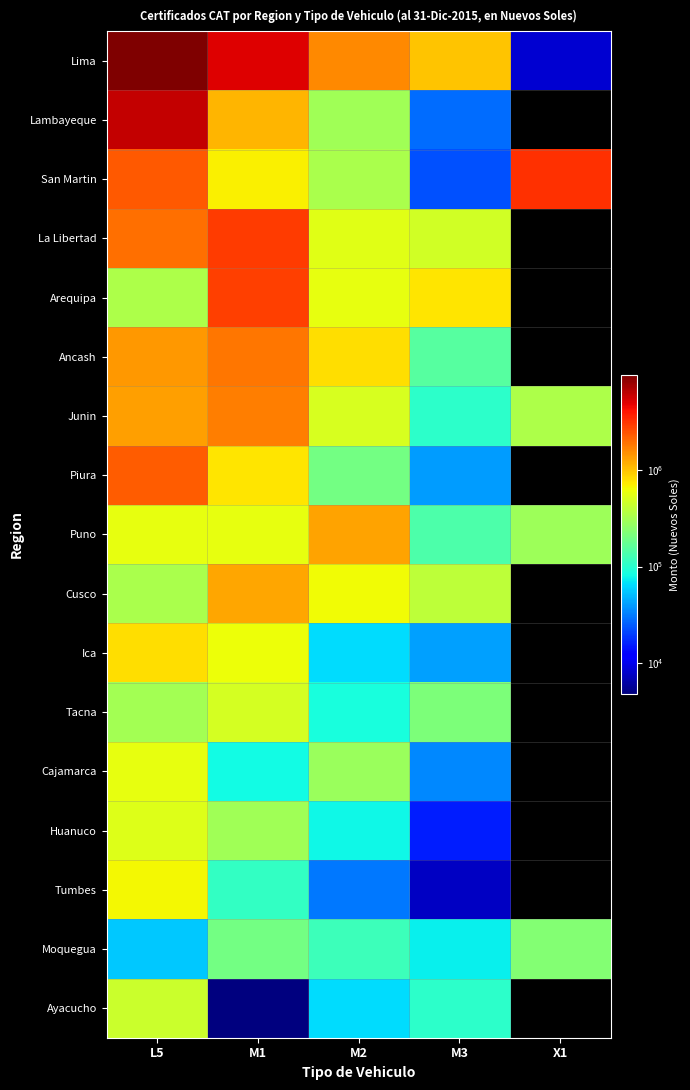

What is the total value across all series at M1?

20736114.8